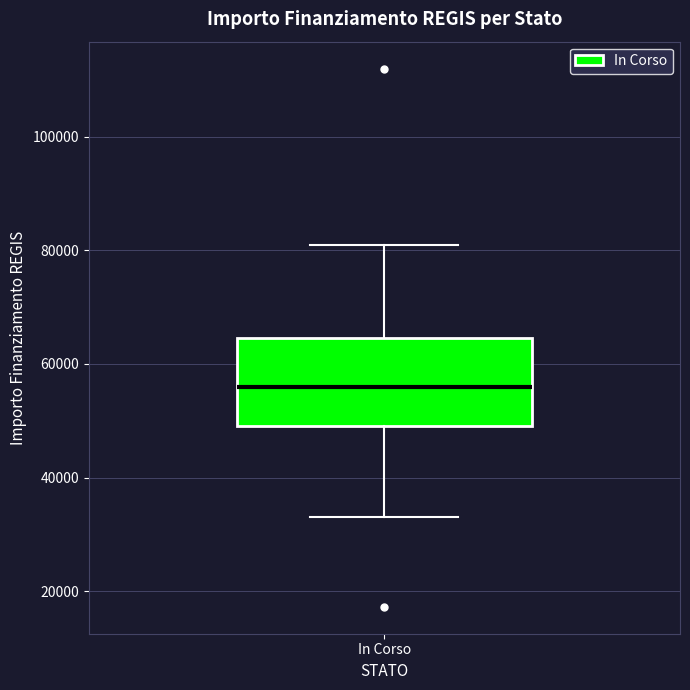

Where does the upper whisker of the box for In Corso end on the y-axis? The values are not printed on the chart, so give them approximately, as read against the axis.

80000